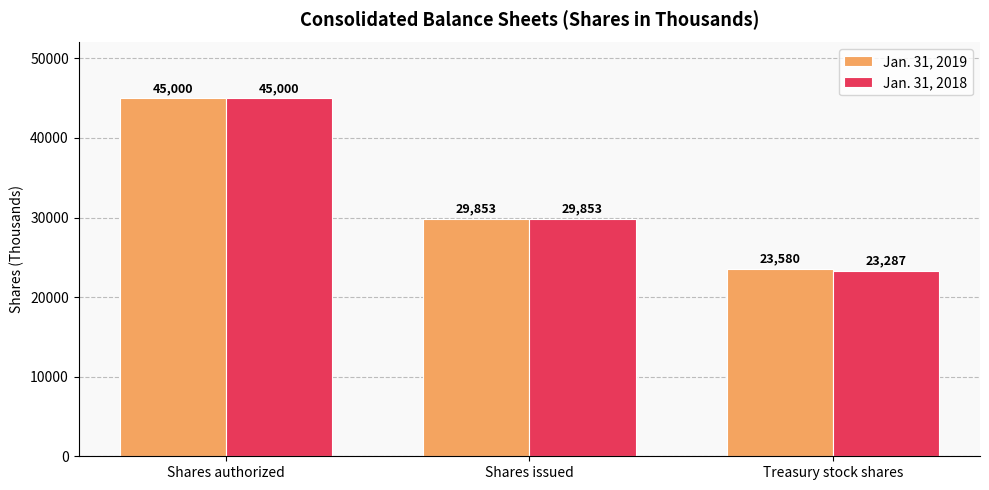

List the labels in order of Jan. 31, 2018 value, smallest first.

Treasury stock shares, Shares issued, Shares authorized